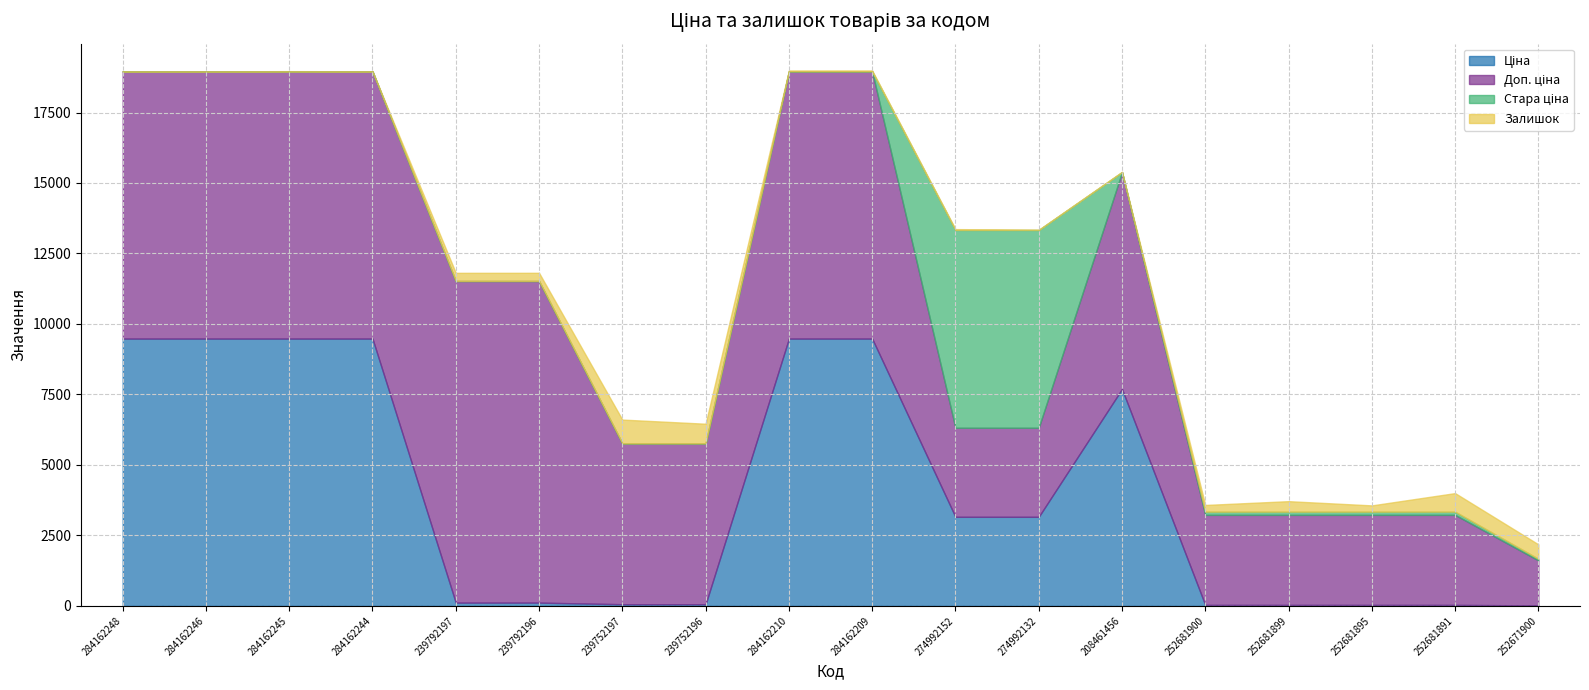

What is the spread (max minus min) of values at 252681891?

3163.1